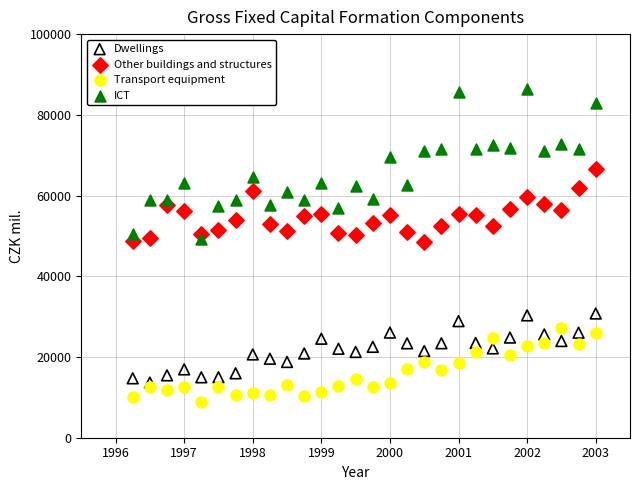

Which series has the largest Y range (max minus min)?

ICT